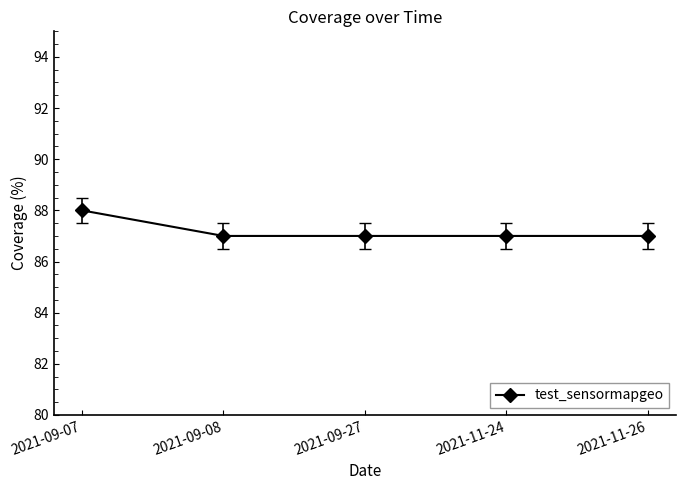

What is the change in value from 2021-09-07 to 2021-11-24?

-1